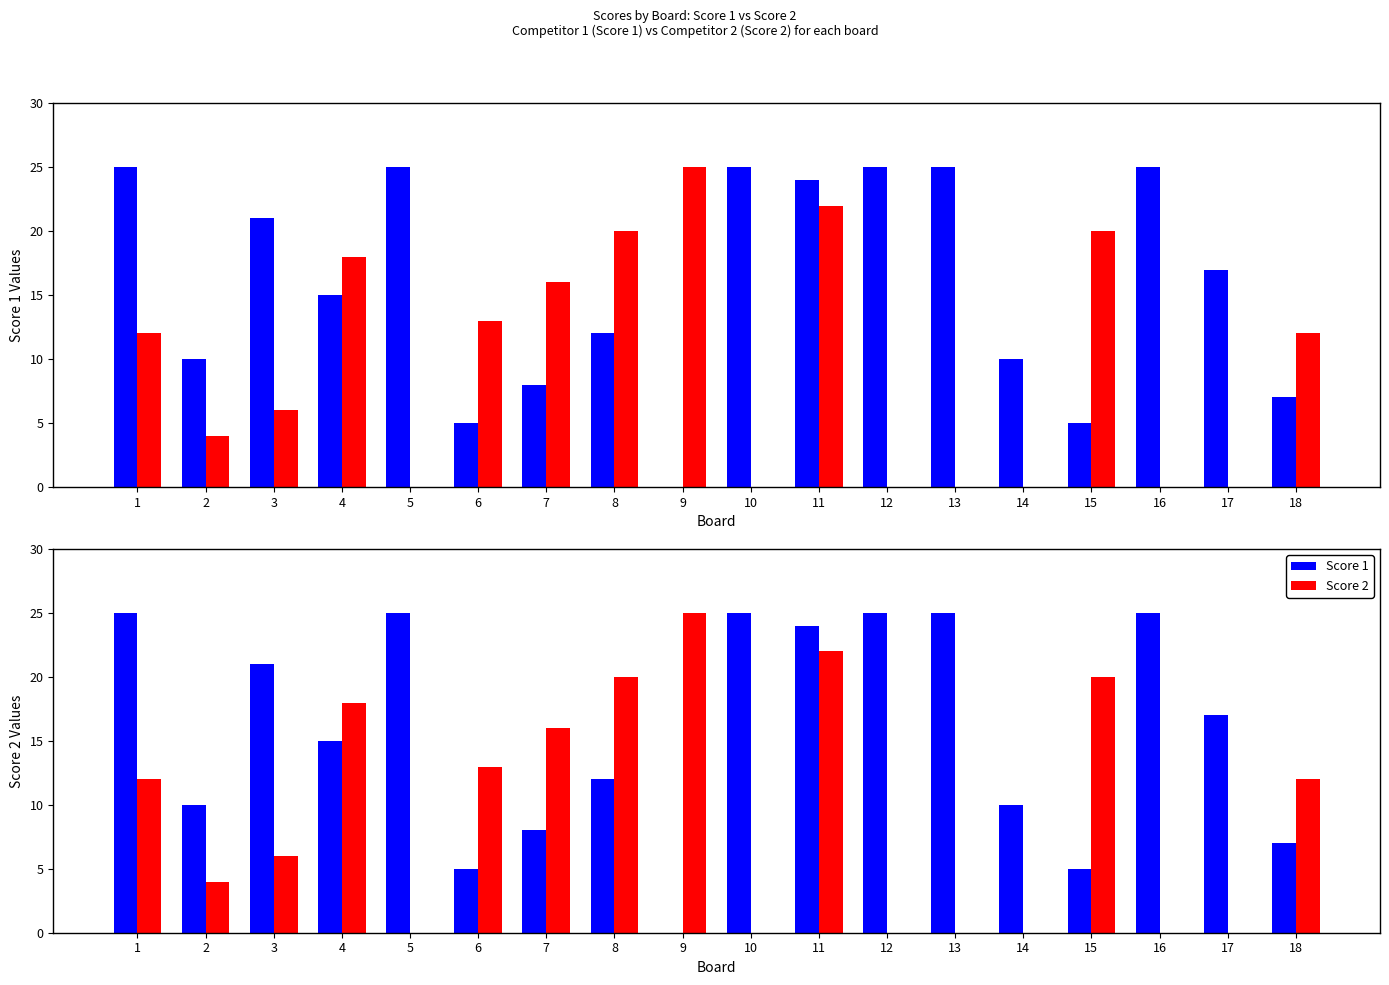

Reading right to left, what are all the values shown in this chart?

Score 1: 18=7	17=17	16=25	15=5	14=10	13=25	12=25	11=24	10=25	9=0	8=12	7=8	6=5	5=25	4=15	3=21	2=10	1=25
Score 2: 18=12	17=0	16=0	15=20	14=0	13=0	12=0	11=22	10=0	9=25	8=20	7=16	6=13	5=0	4=18	3=6	2=4	1=12